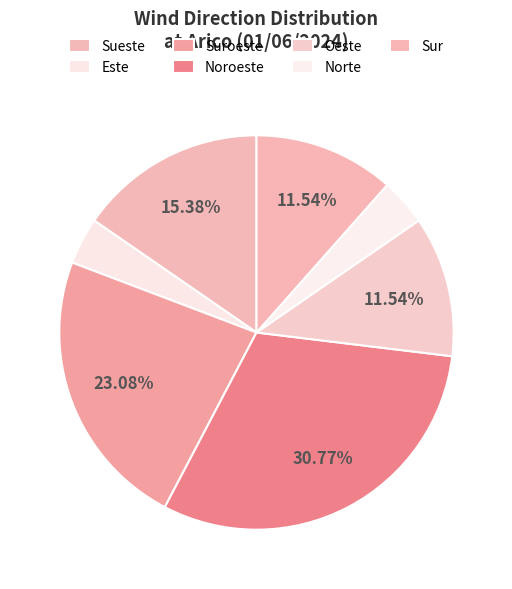

To the nearest percent, what is the difference between the largest and smallest slice percentages?

27%